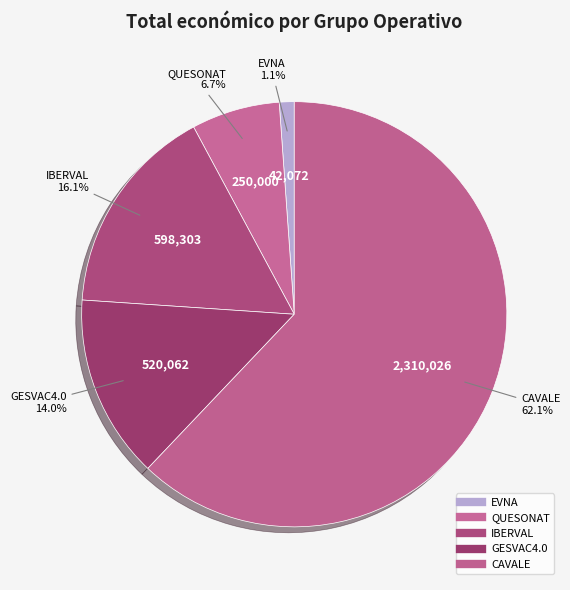

To the nearest percent, what portion does CAVALE represent?

62%